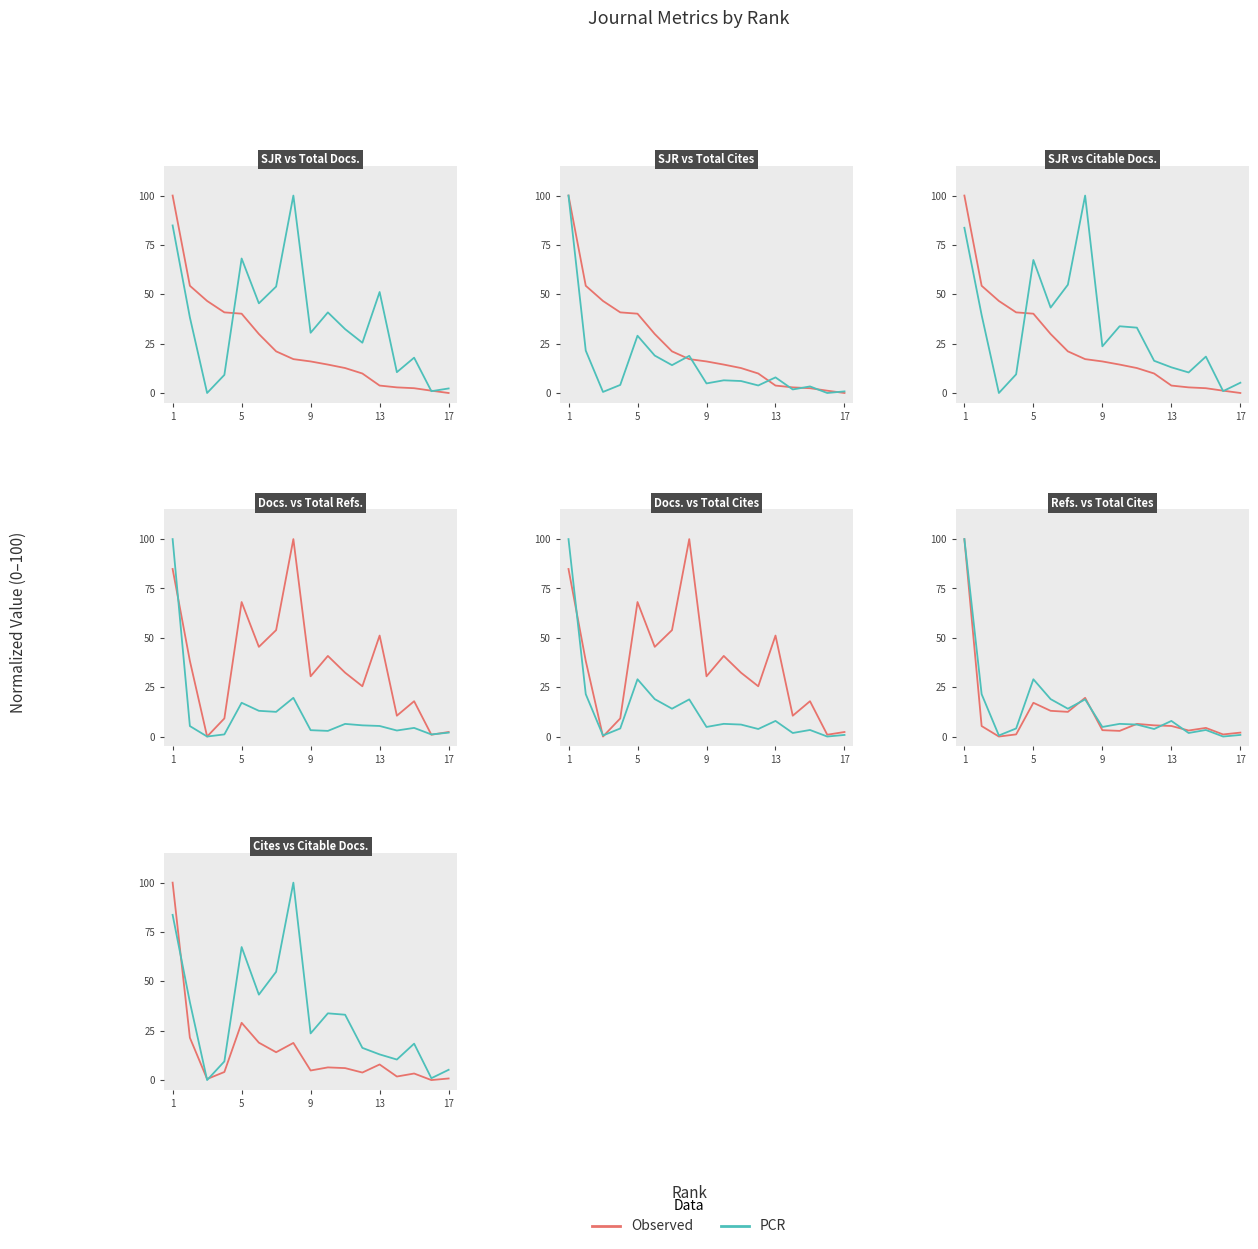

What is the sum of all Total Docs. (3years) values?

611.7